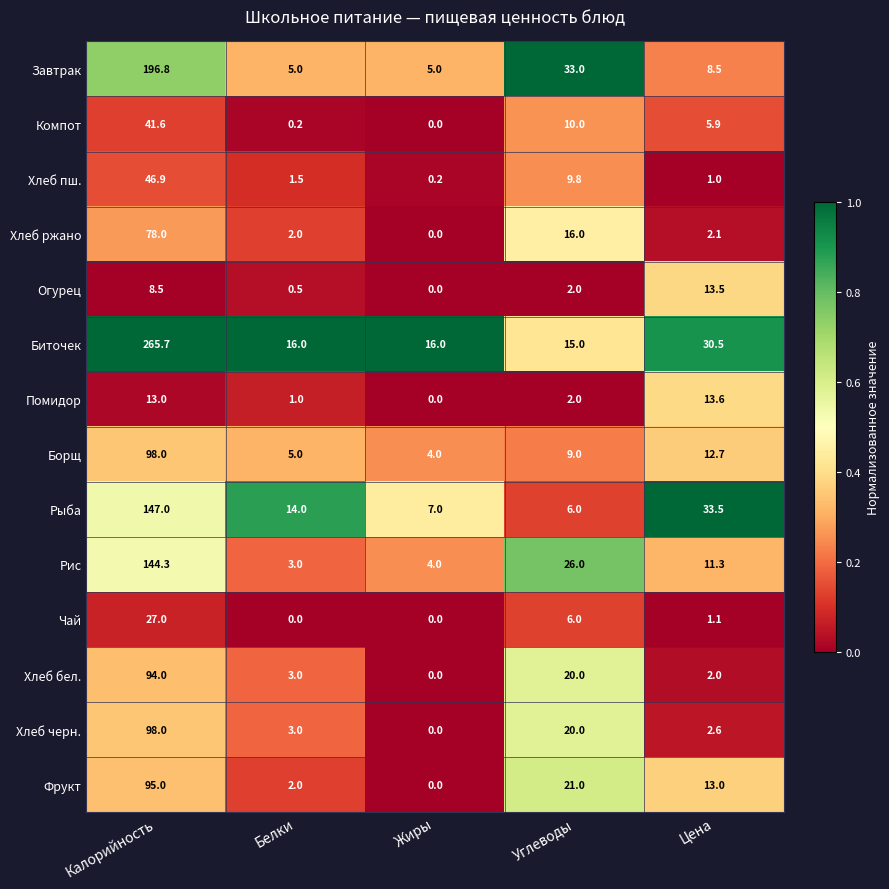

Which category has the highest value across all series?

Калорийность